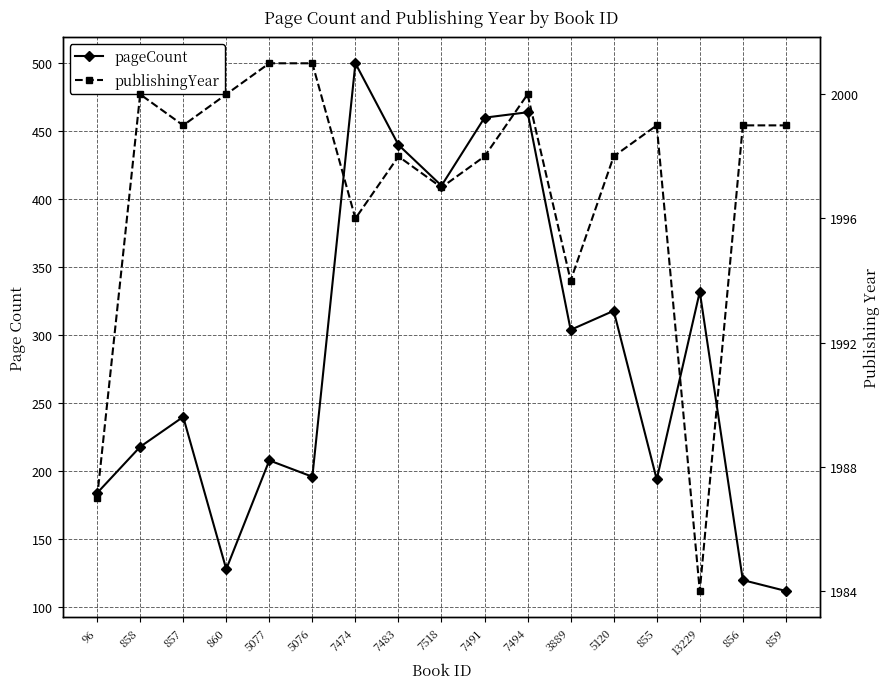

What is the label of the 9th point from the left?

7518